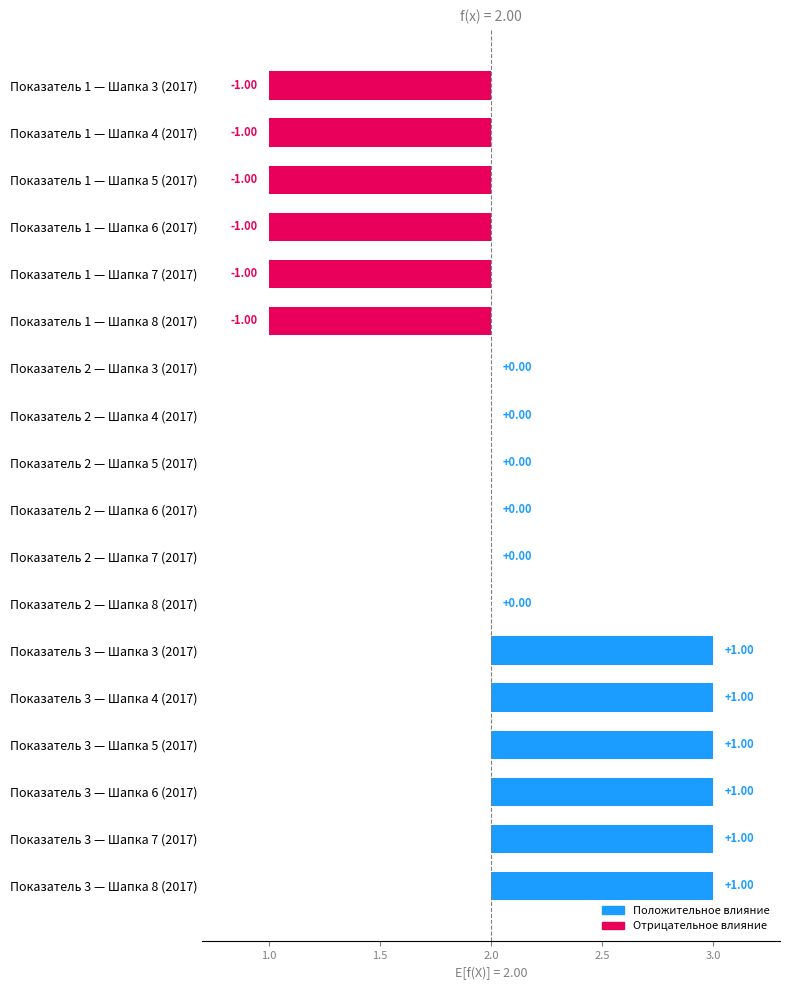

How many values in the Шапка 5 (2017) series are below 2?

1